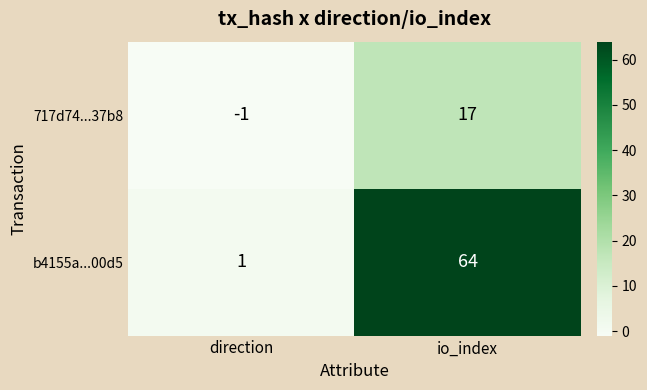

At which category is the sum across all series the highest?

io_index